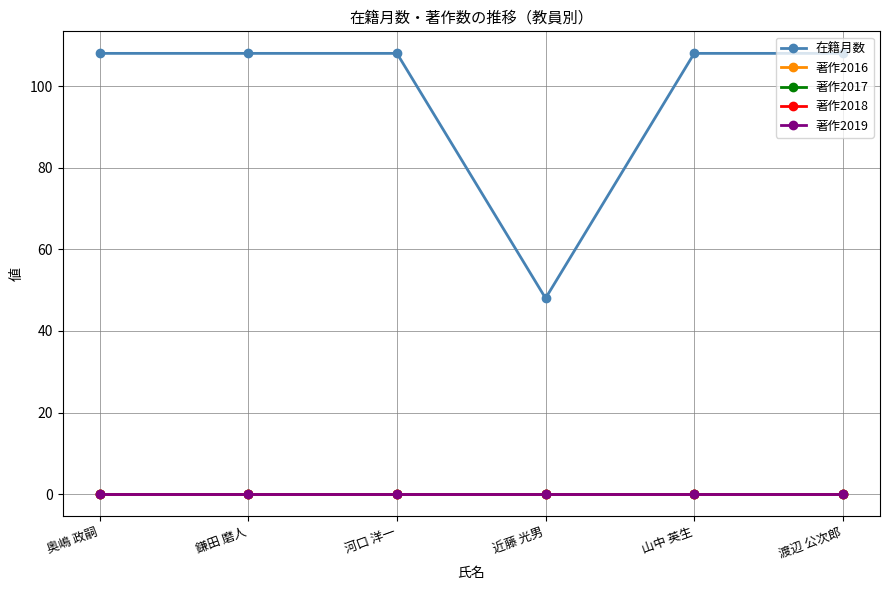

True or false: 著作2018 and 著作2019 cross at least once.

False